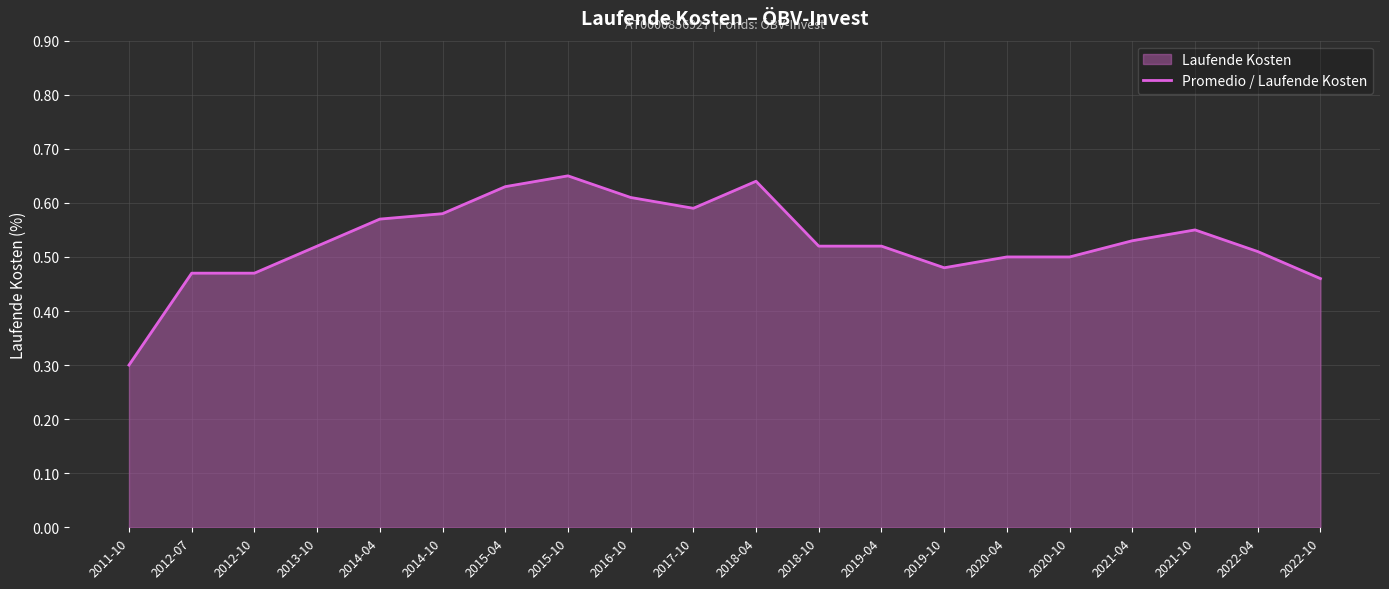

Reading right to left, transcribe all the data shown in this chart.

2022-10=0.5	2022-04=0.5	2021-10=0.6	2021-04=0.5	2020-10=0.5	2020-04=0.5	2019-10=0.5	2019-04=0.5	2018-10=0.5	2018-04=0.6	2017-10=0.6	2016-10=0.6	2015-10=0.7	2015-04=0.6	2014-10=0.6	2014-04=0.6	2013-10=0.5	2012-10=0.5	2012-07=0.5	2011-10=0.3